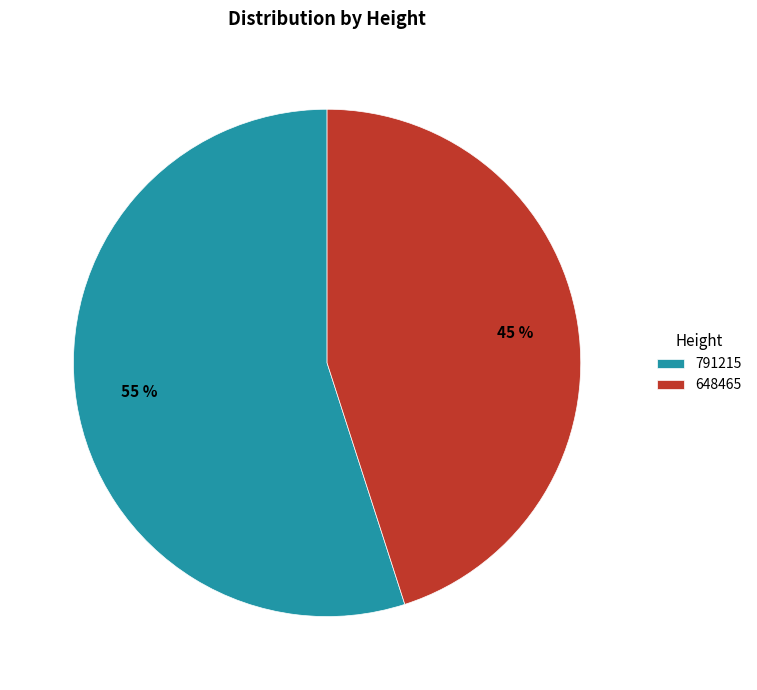

The 648465 slice represents 58% of the pie. True or false?

False